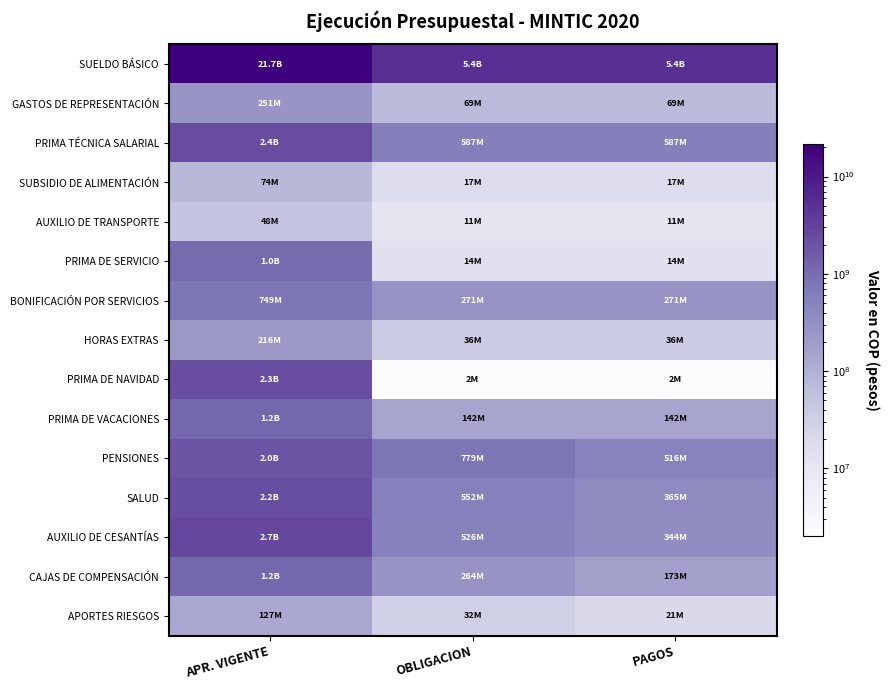

At how many categories does at least one series exceed 19364010888?

1